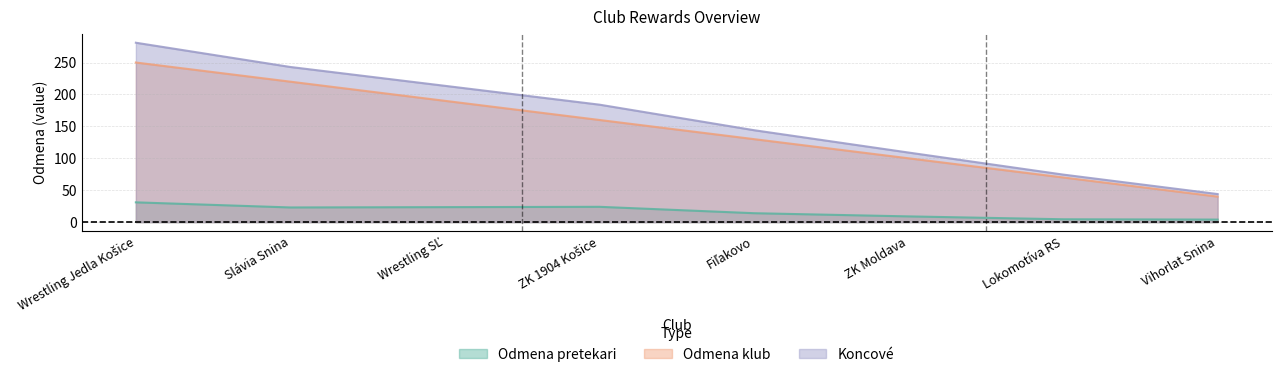

Between Fiľakovo and Lokomotíva RS, which series saw the biggest shift?

Koncové